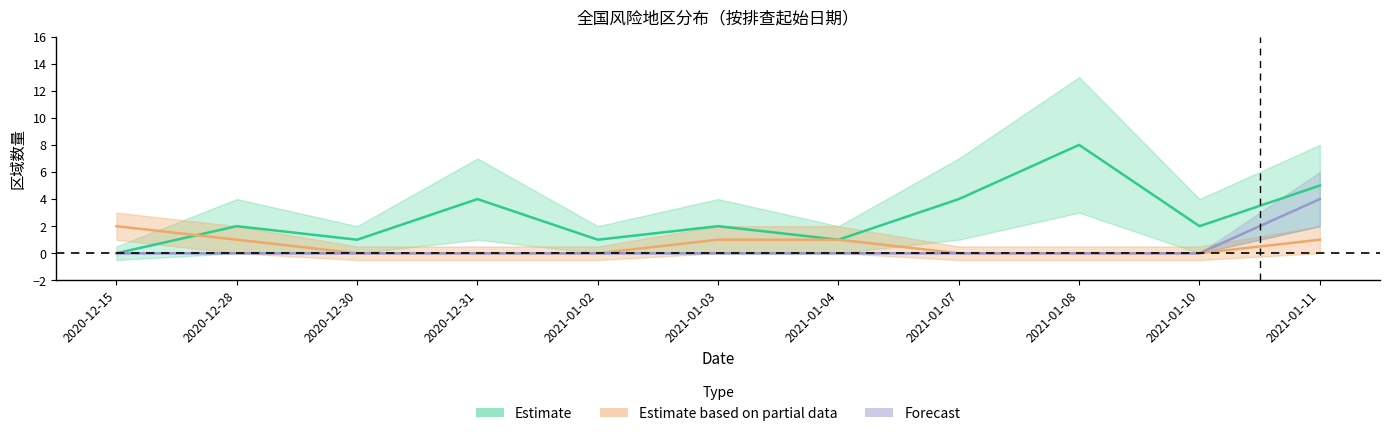

What is the value of the 中风险_count point at the 8th from the left?

4